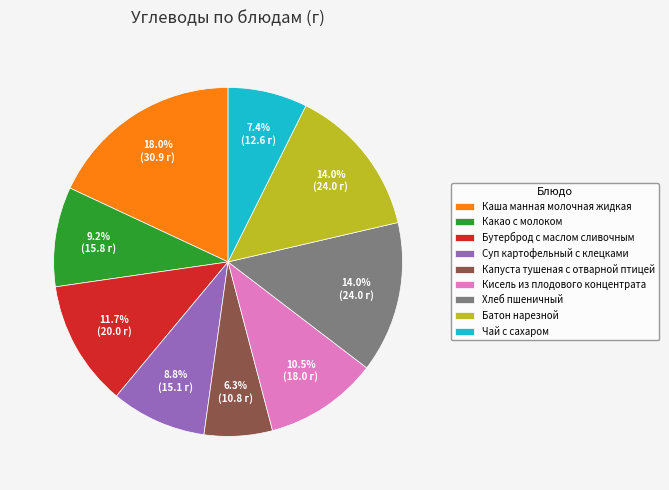

Combined, do Какао с молоком and Капуста тушеная с отварной птицей account for over 50%?

No